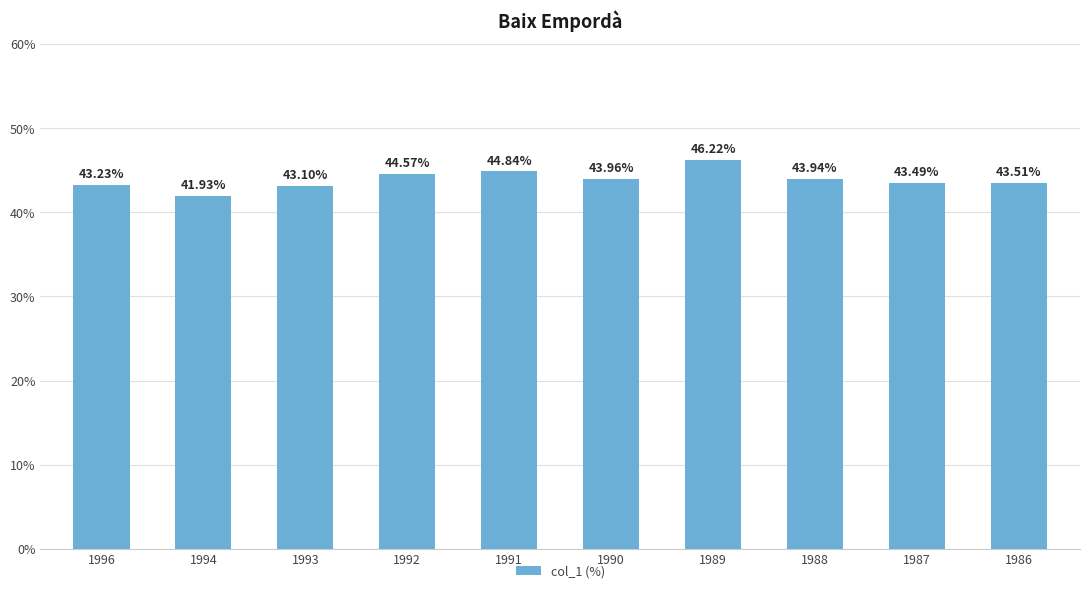

How many data points are above 43?

9